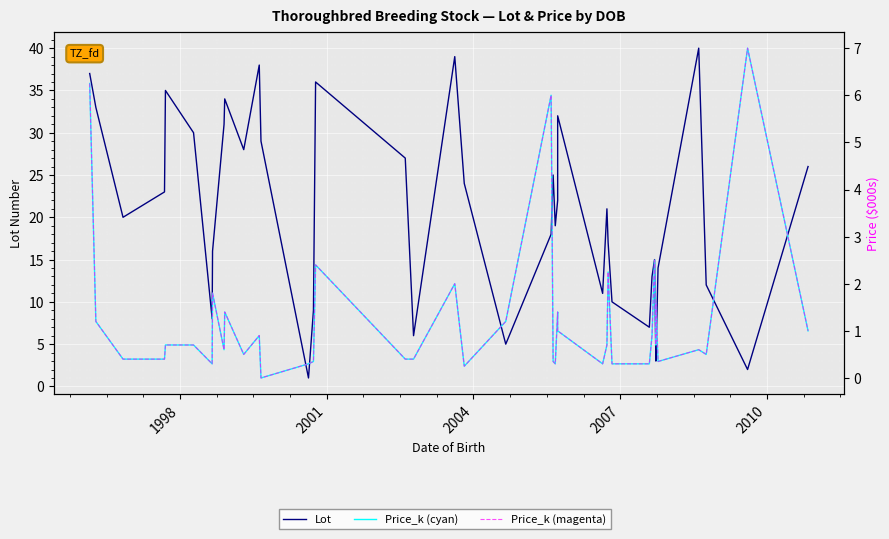

Is the value of Price_k (cyan) at 2001 greater than the value of Lot at 25?

No